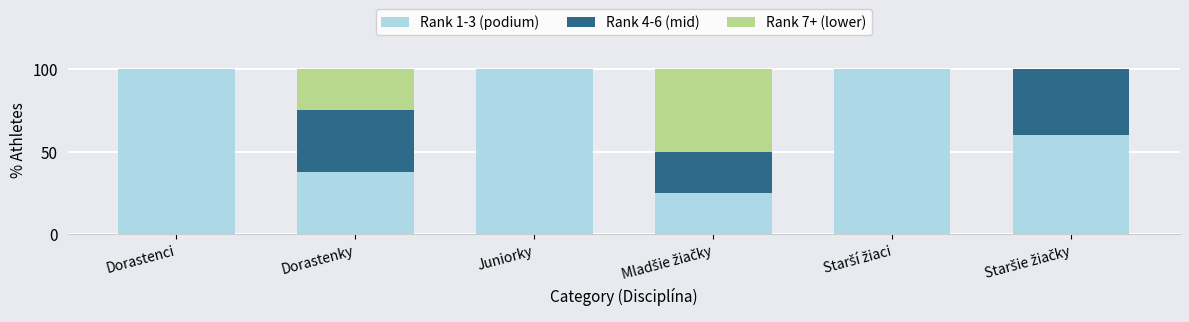

What is the average value of the Rank 1-3 (podium) series?

70.4